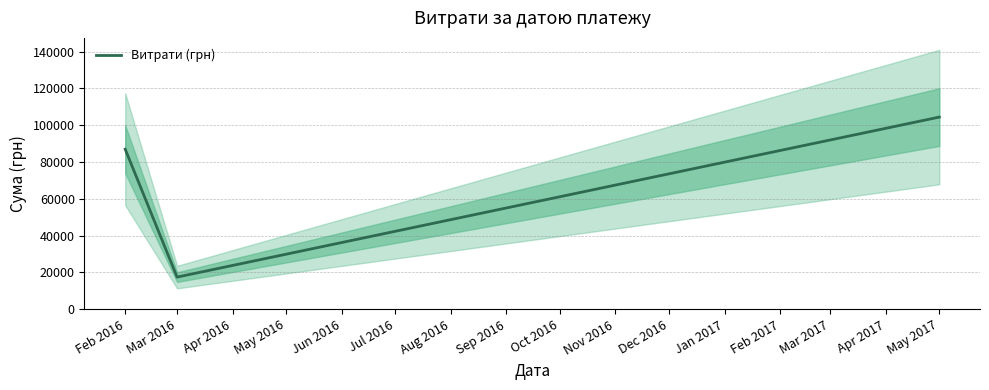

List the labels in order of Витрати (грн) value, largest first.

May 2017, Feb 2016, Mar 2016